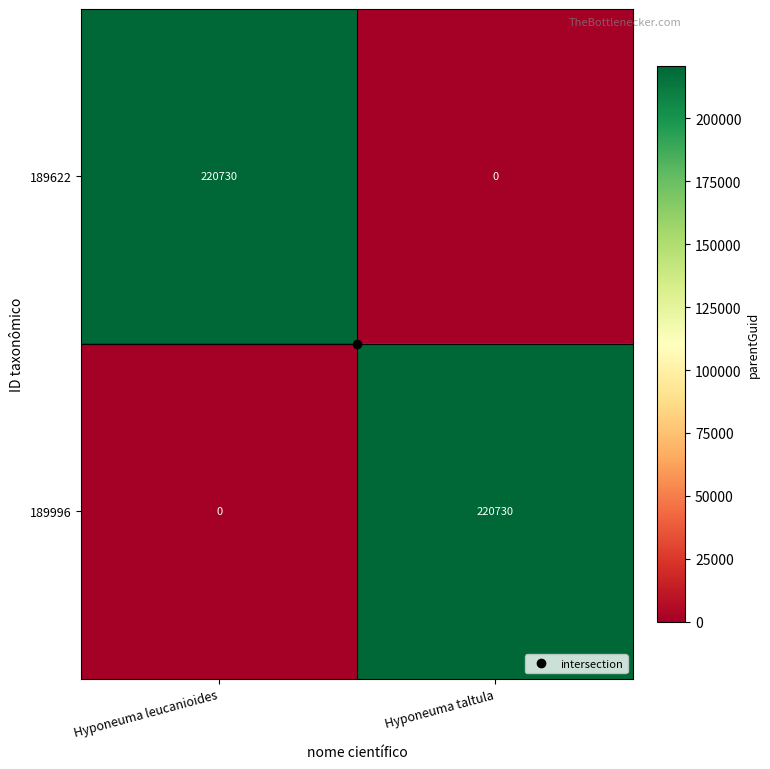

What is the difference between the highest and lowest values at Hyponeuma leucanioides?

220730